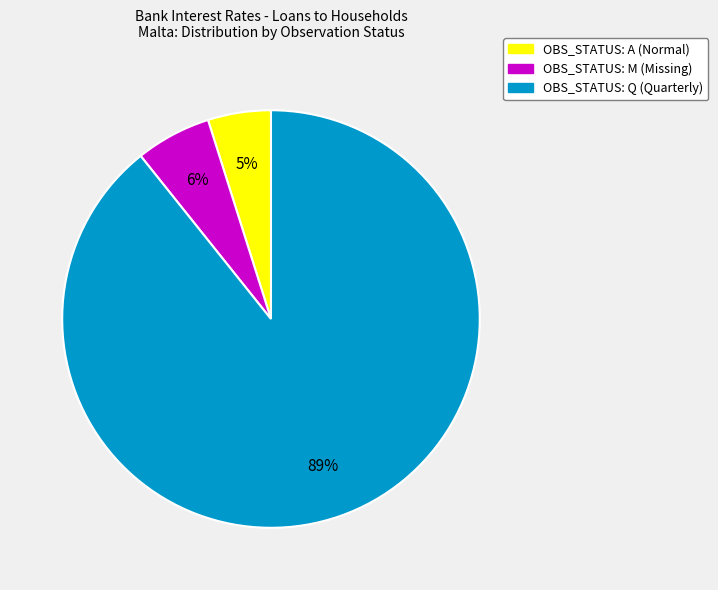

To the nearest percent, what is the difference between the largest and smallest slice percentages?

84%